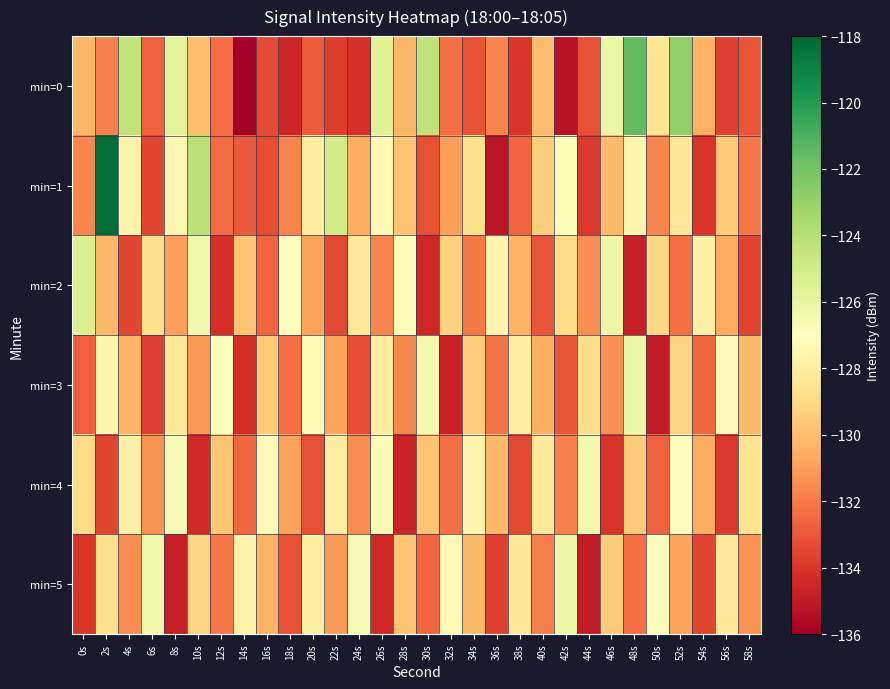

Which label corresponds to the smallest value in the chart?

14s